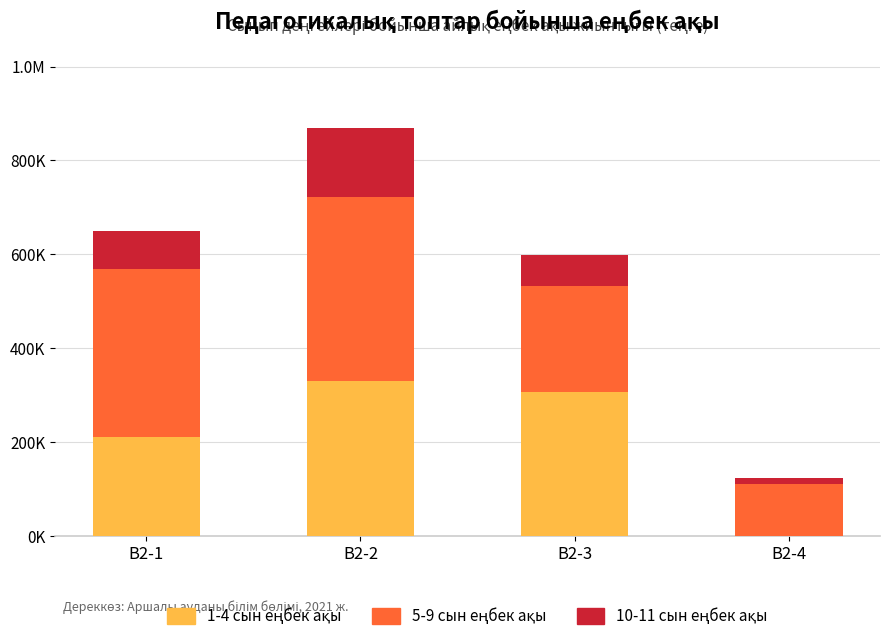

Are the bars grouped side by side (vs. stacked)?

No